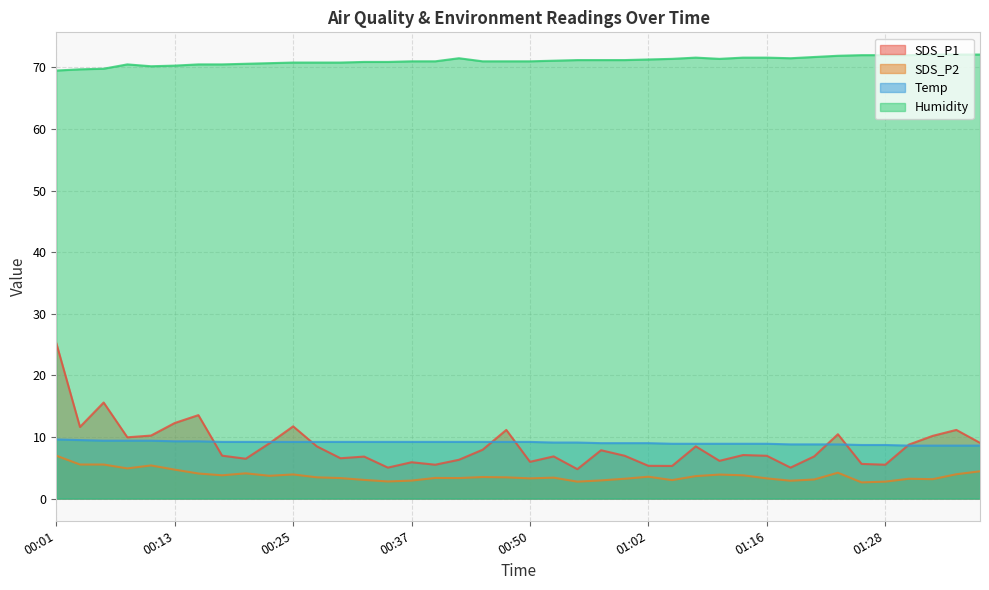

At which label is Temp closest to 9?

00:57